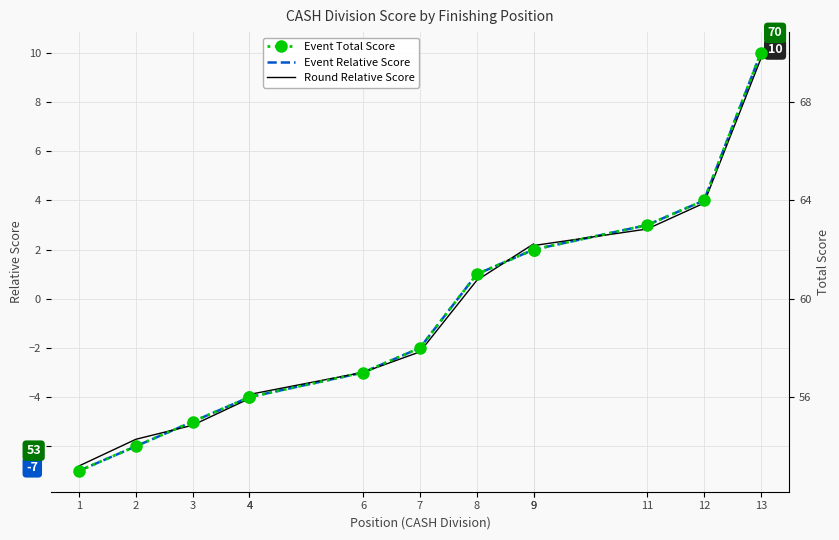

What is the smallest value displayed?

-7.0